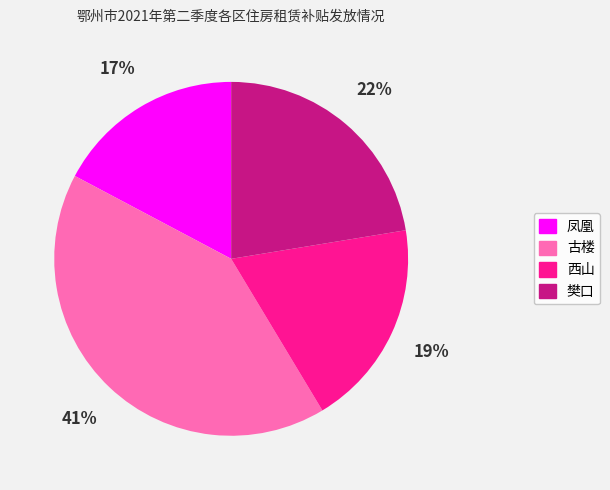

To the nearest percent, what portion does 樊口 represent?

22%